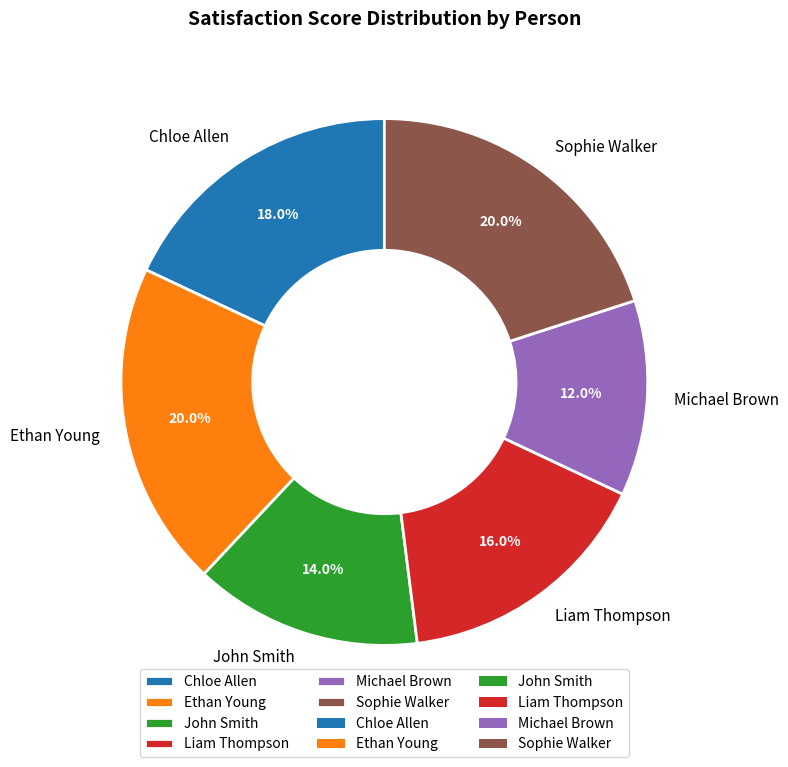

What percentage do Michael Brown and Ethan Young together represent?

32.0%